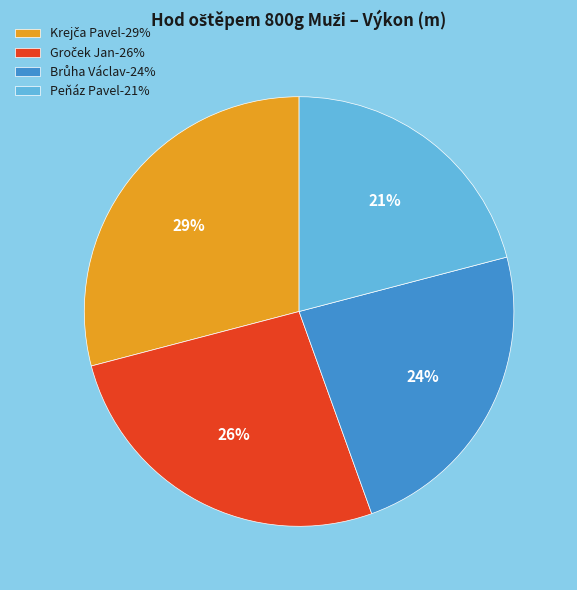

The Peňáz Pavel-21% slice represents 21% of the pie. True or false?

True